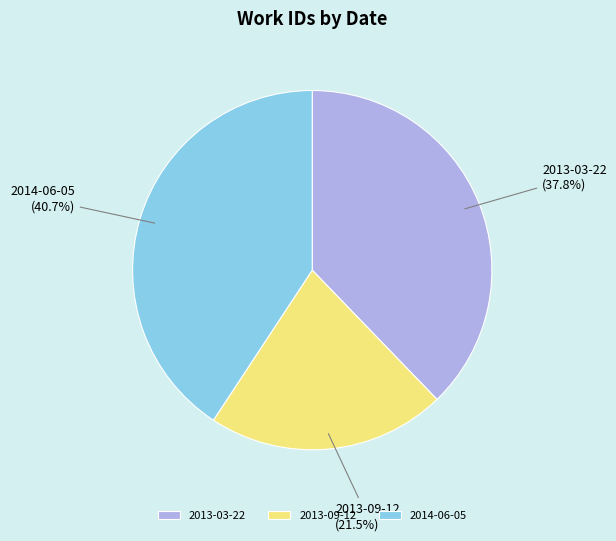

The 2013-09-12 slice represents 30% of the pie. True or false?

False